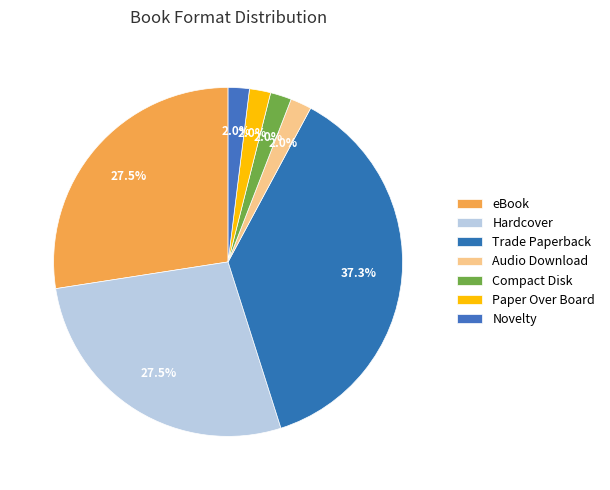

How many slices are in this pie chart?

7